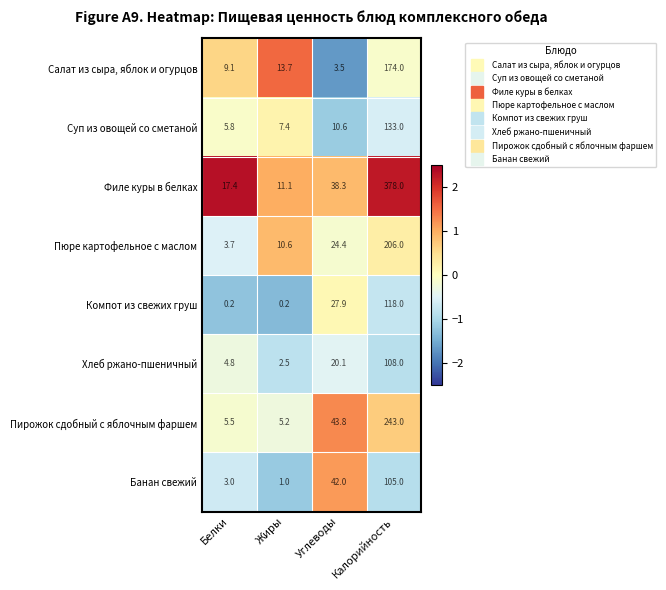

Count the number of data series in this chart.

8